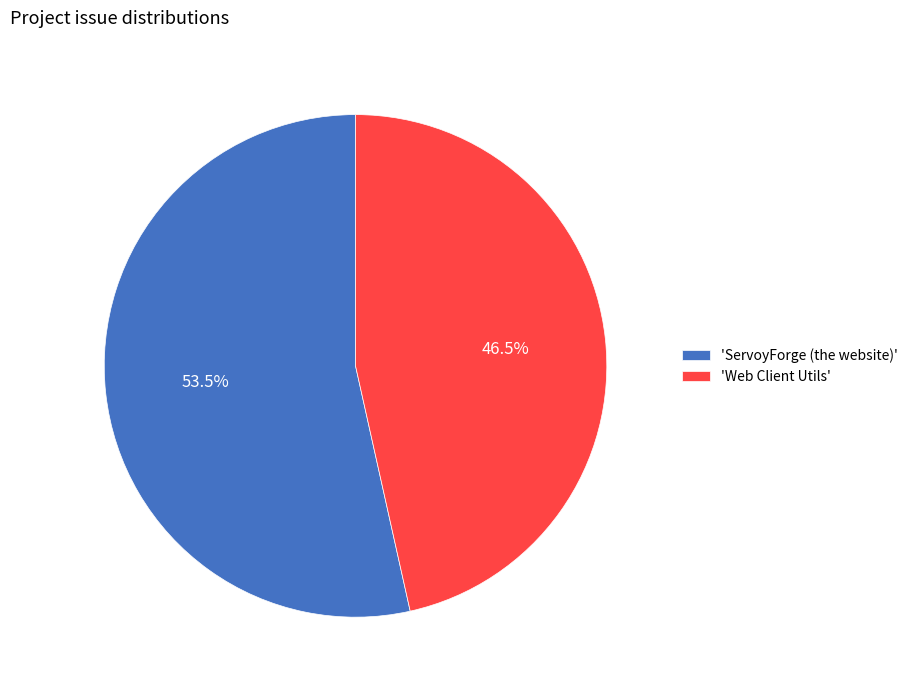

Do 'ServoyForge (the website)' and 'Web Client Utils' together represent more than half of the pie?

Yes